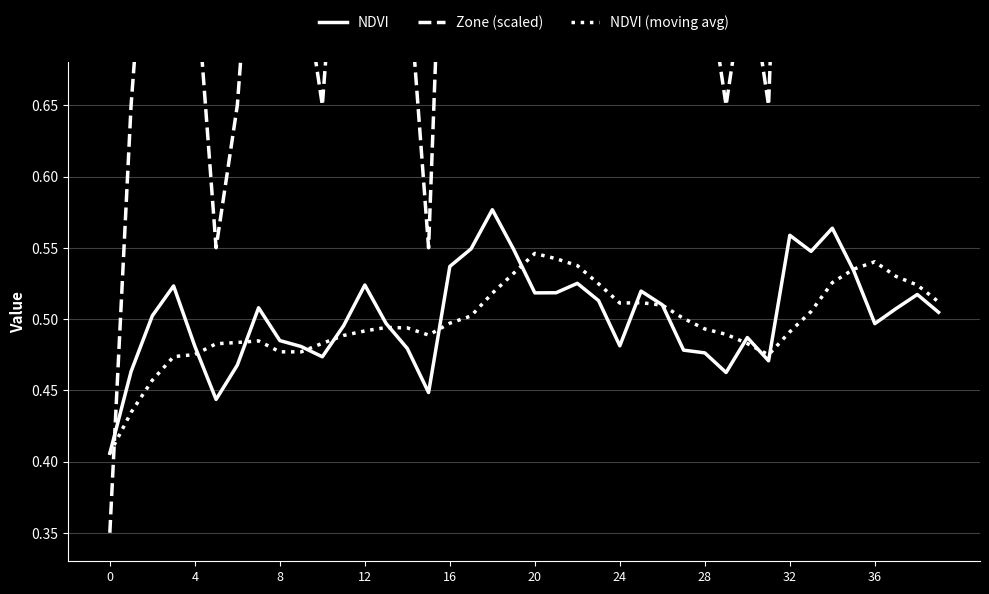

The value of NDVI (moving avg) at 16 is 0.5. True or false?

True